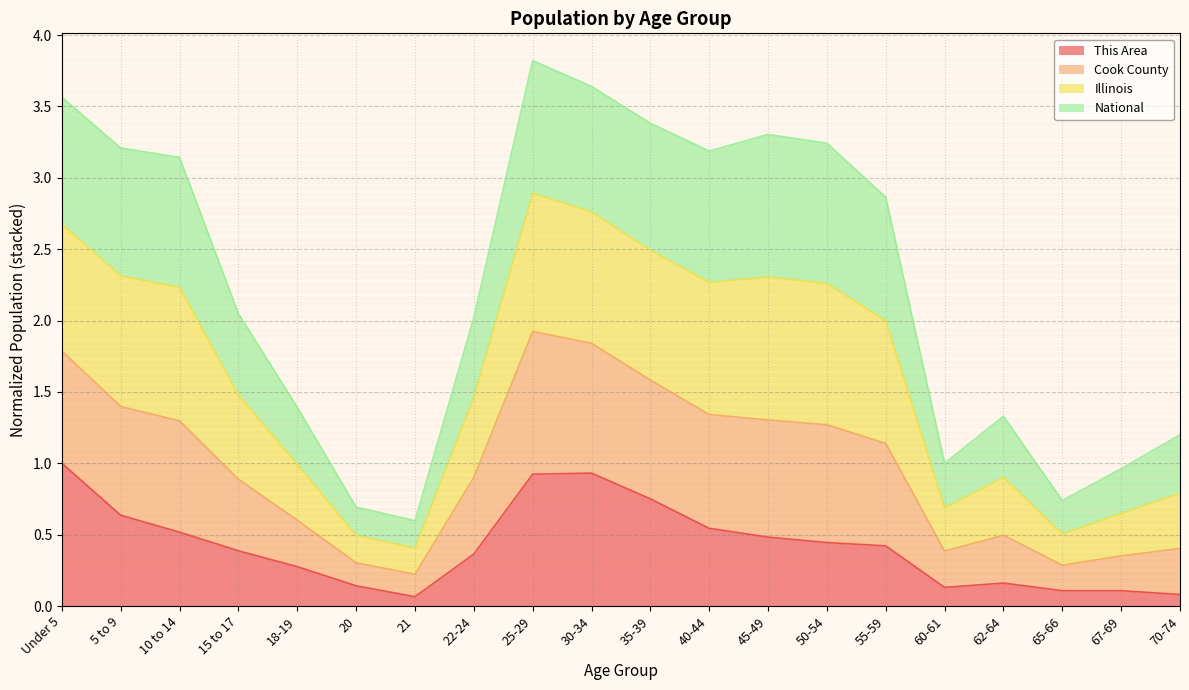

What is the sum of all This Area values?

8.5